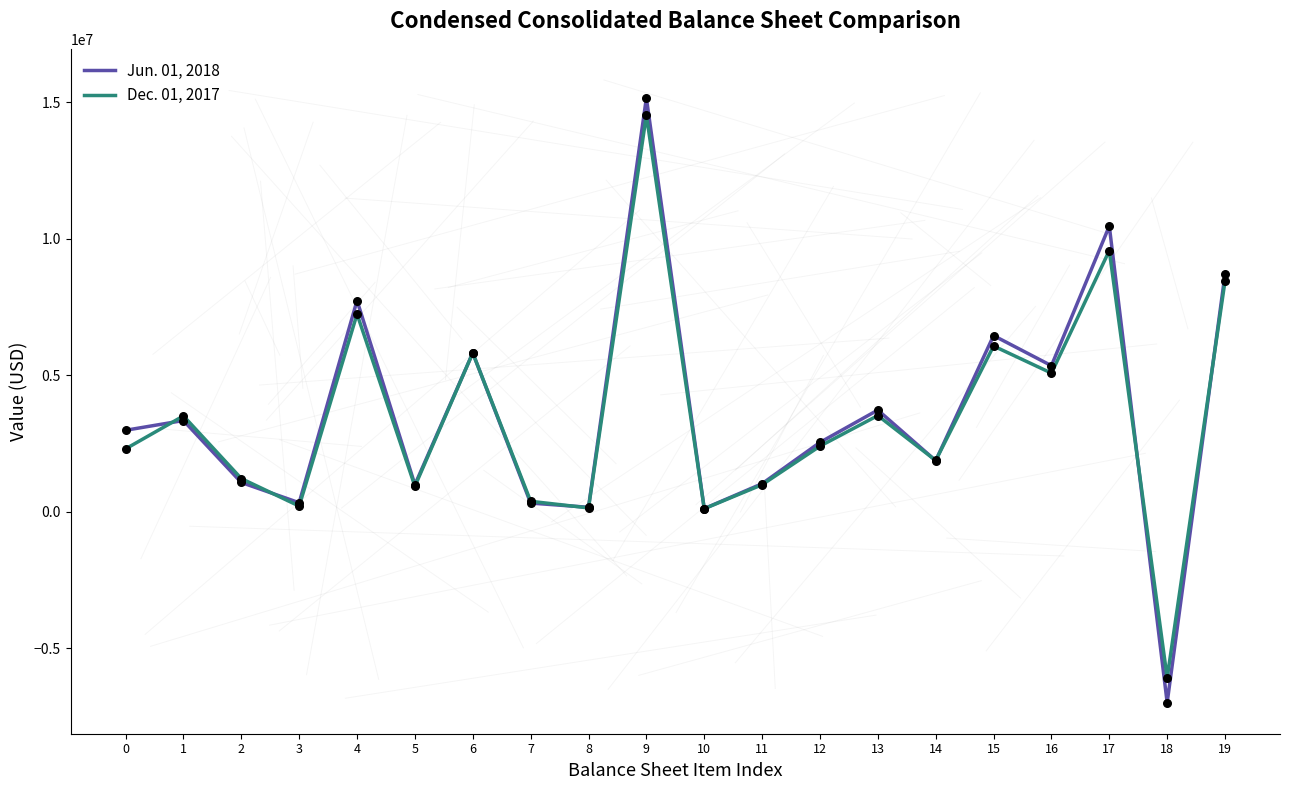

Is the value of Jun. 01, 2018 at 0 greater than the value of Dec. 01, 2017 at 2?

Yes